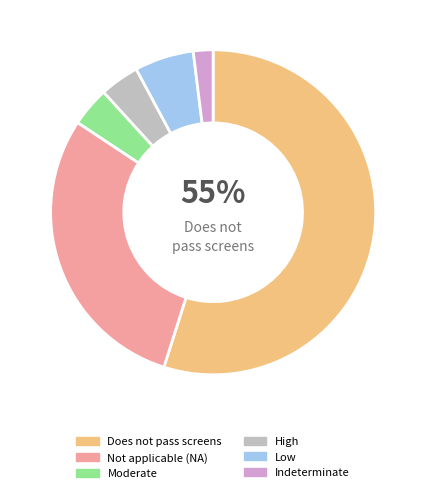

Which category has the biggest portion of the pie?

Does not pass screens